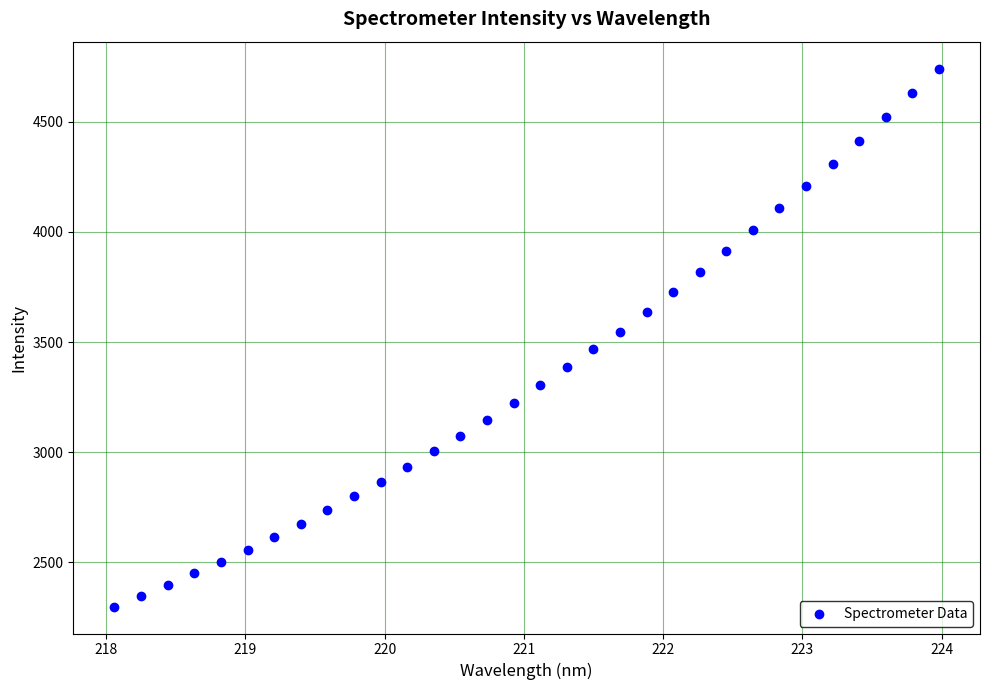

What is the range of X values (max minus min)?

5.9